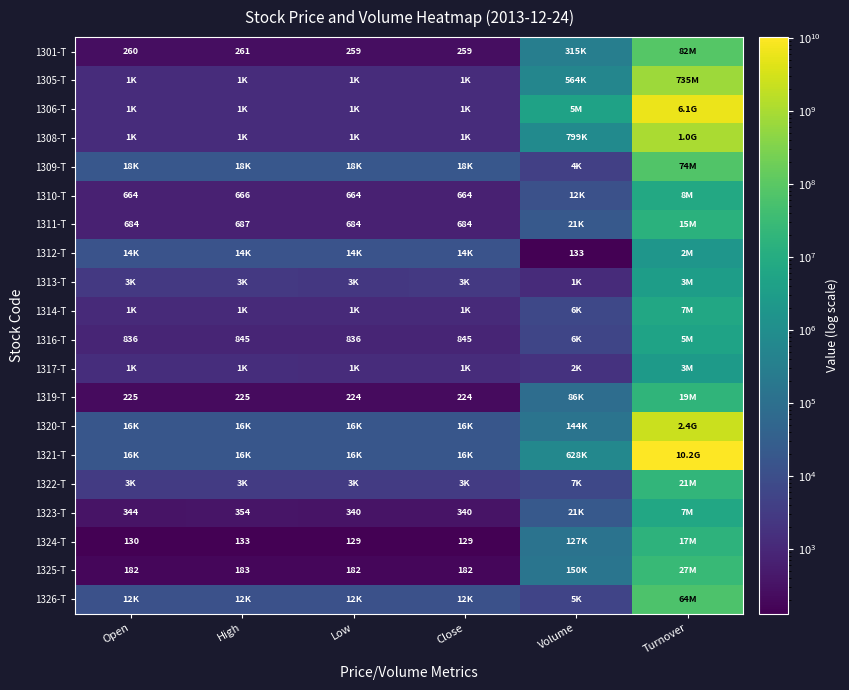

Which has a higher value, Turnover or High?

Turnover